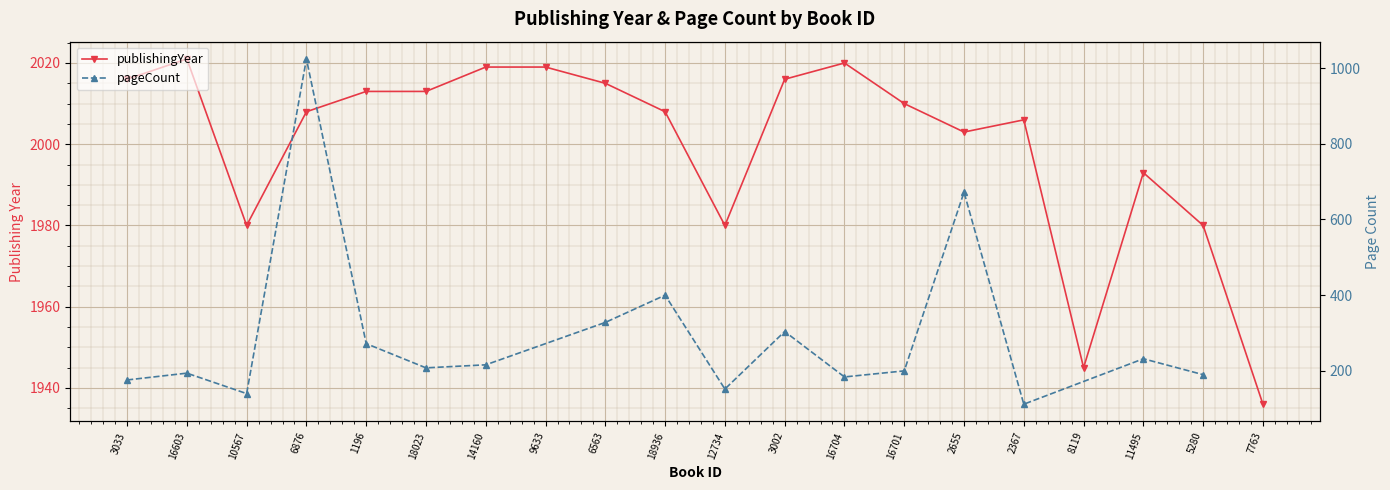

Which category has the lowest value across all series?

7763